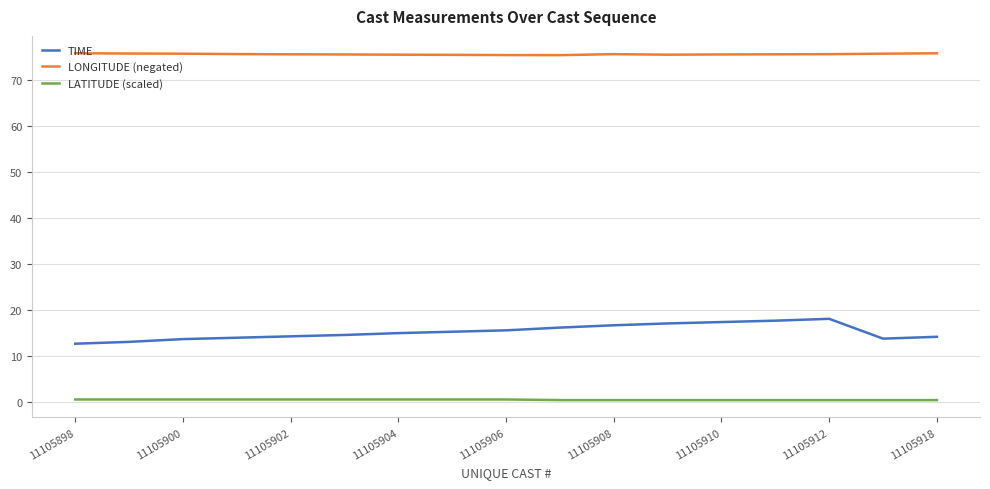

Rank the series by their average value, from lowest to highest.

LATITUDE (scaled), TIME, LONGITUDE (negated)